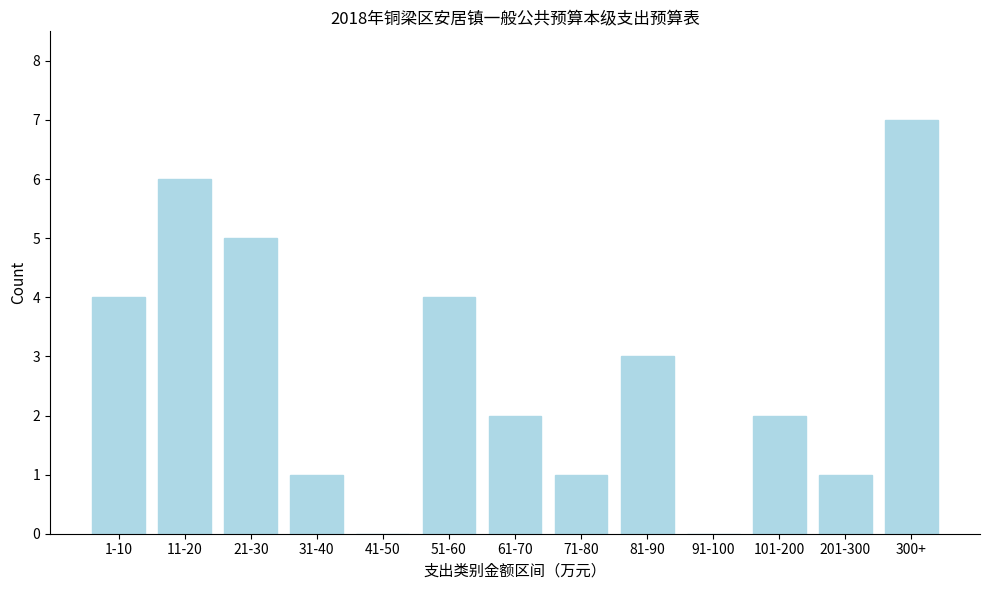

Reading left to right, list all the values displayed in this chart.

1-10=4	11-20=6	21-30=5	31-40=1	41-50=0	51-60=4	61-70=2	71-80=1	81-90=3	91-100=0	101-200=2	201-300=1	300+=7